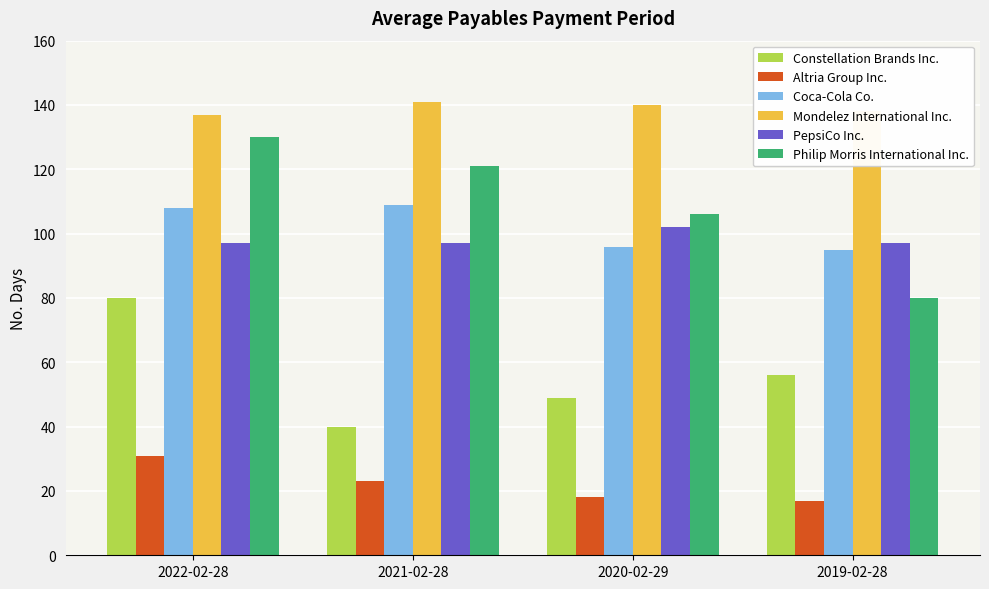

Between 2022-02-28 and 2021-02-28, which series saw the biggest shift?

Constellation Brands Inc.